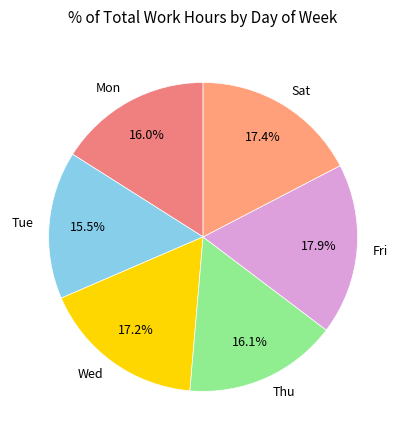

True or false: Thu accounts for 8% of the total.

False